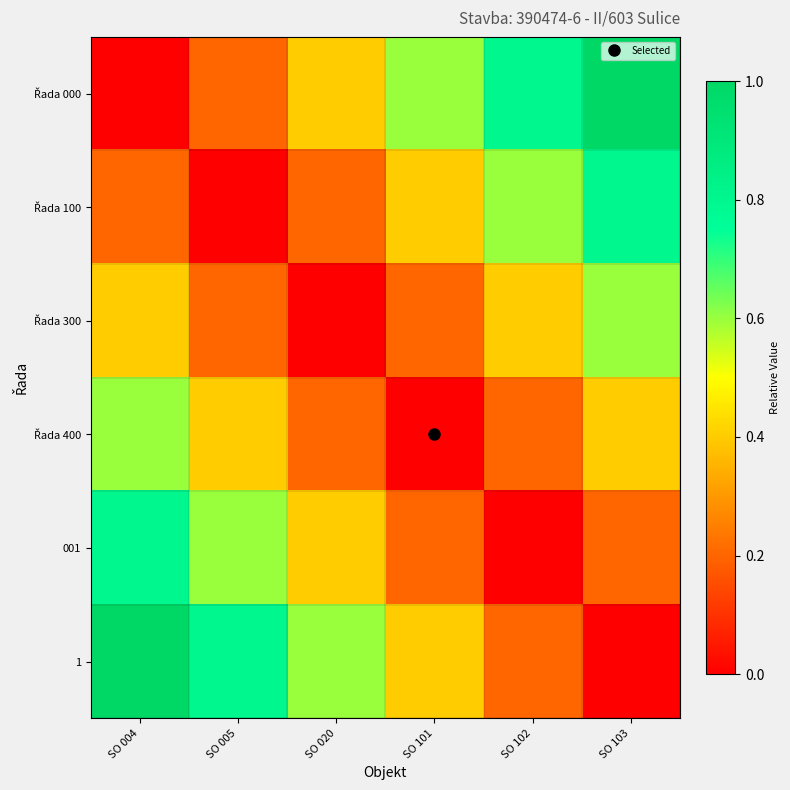

What is the spread (max minus min) of values at SO 005?

0.8